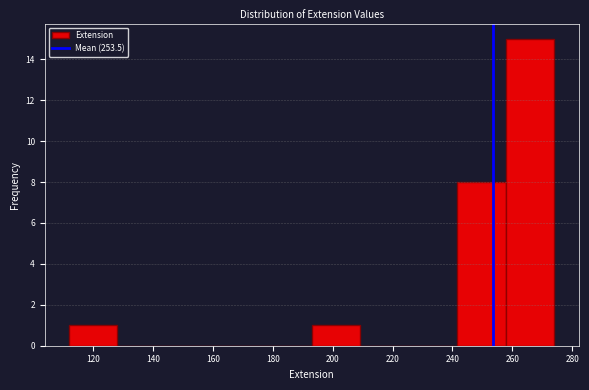

Reading left to right, transcribe this chart: for each bar, give the range it covers on the x-axis and its height. Neither the bar edges nor the heights are printed on the chart, so give them approximately, as read against the axes.

112.0 to 128.2: 1
128.2 to 144.4: 0
144.4 to 160.6: 0
160.6 to 176.8: 0
176.8 to 193.0: 0
193.0 to 209.2: 1
209.2 to 225.4: 0
225.4 to 241.6: 0
241.6 to 257.8: 8
257.8 to 274.0: 15